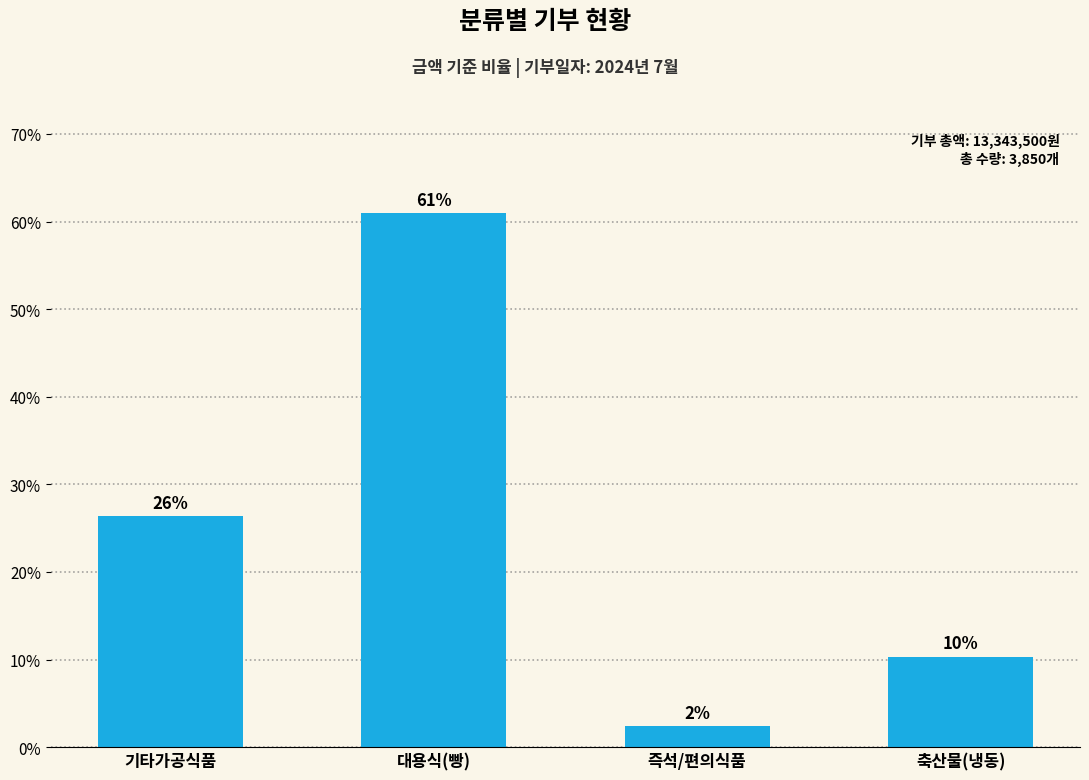

What value does the data have at 즉석/편의식품?

2.4